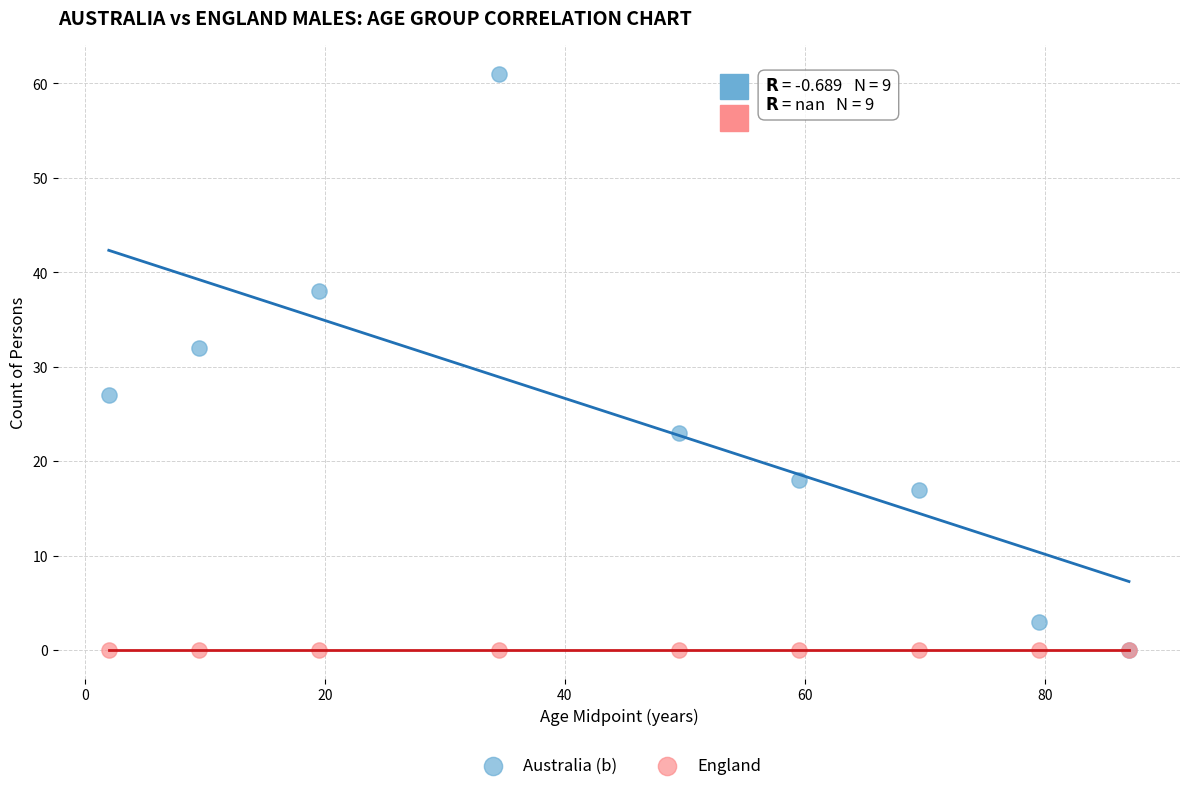

Which series reaches the maximum Y coordinate?

Australia (b)